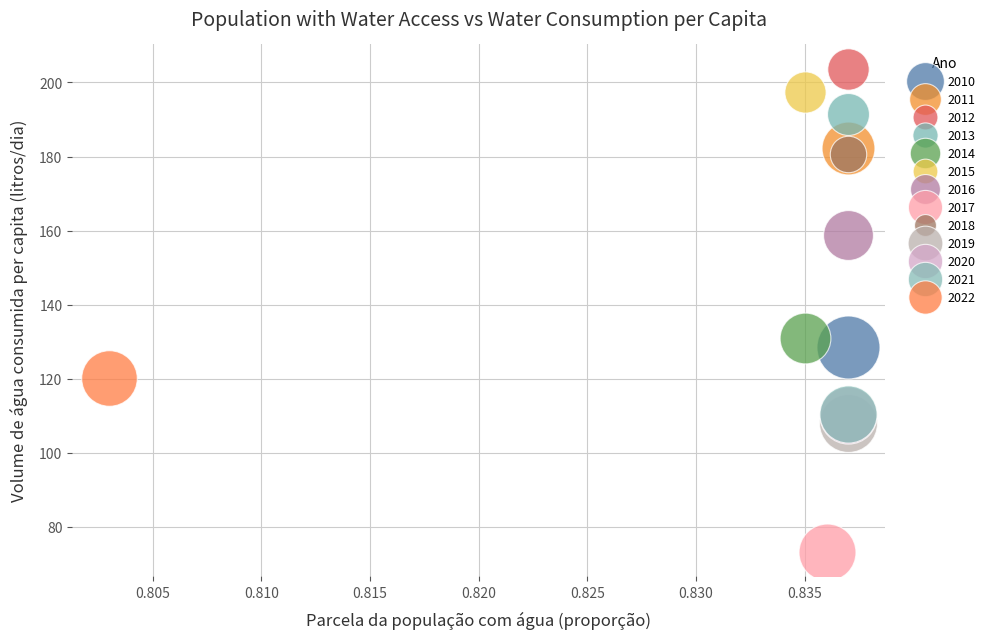

What are all the series names shown in the legend?

2010, 2011, 2012, 2013, 2014, 2015, 2016, 2017, 2018, 2019, 2020, 2021, 2022